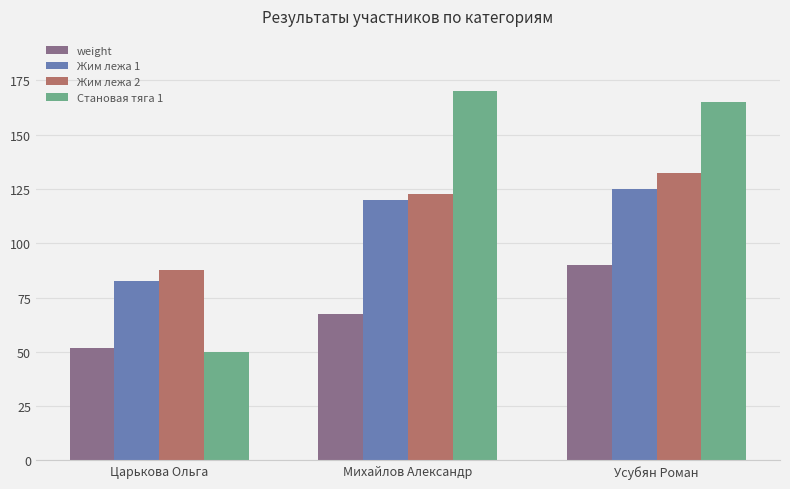

How many bars are there in each group?

4